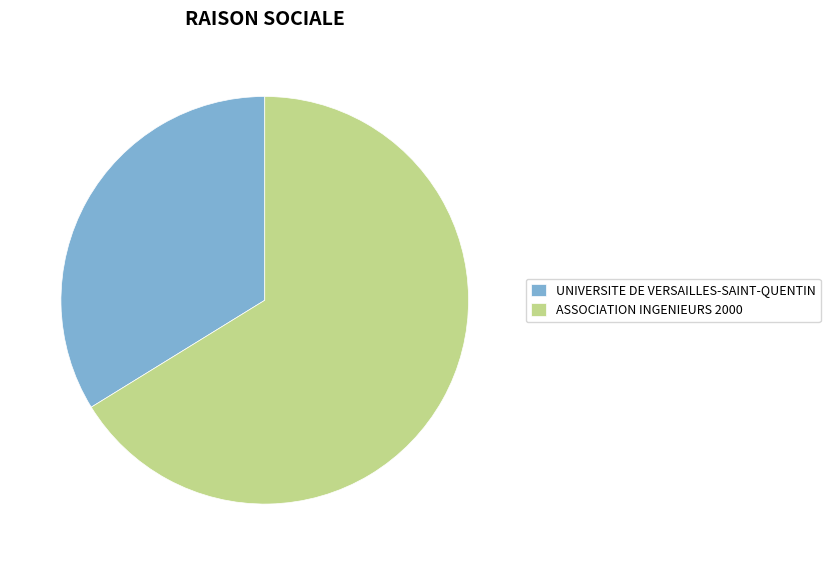

What is the smallest slice in the pie chart?

UNIVERSITE DE VERSAILLES-SAINT-QUENTIN